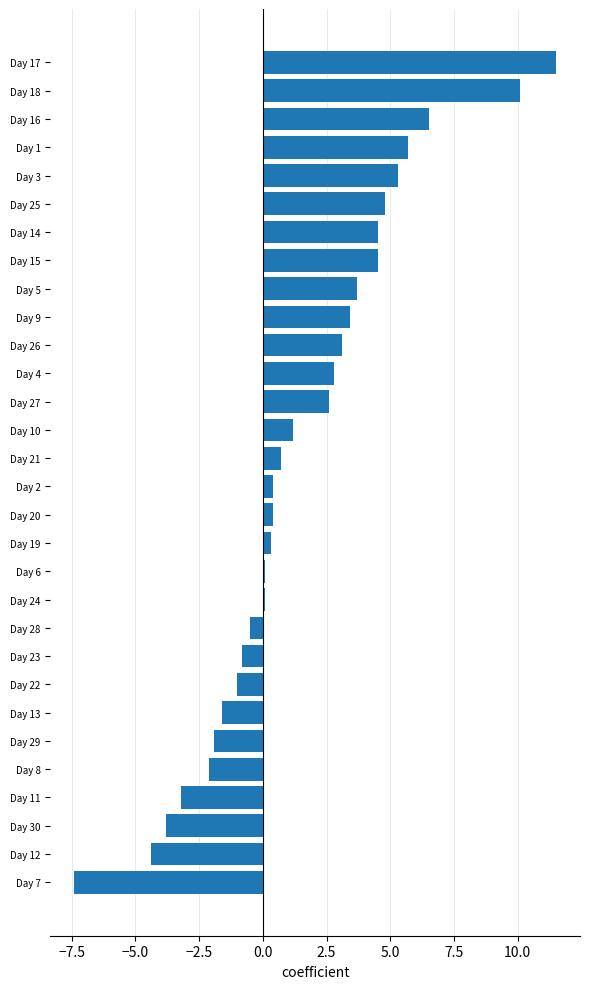

What is the difference between the second highest and minimum values?

17.5